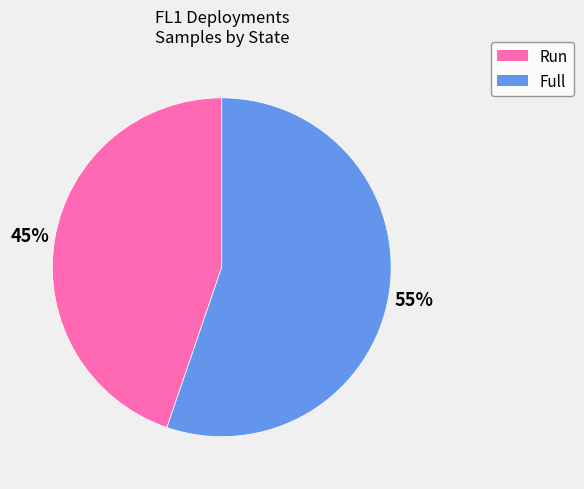

To the nearest percent, what portion does Full represent?

55%